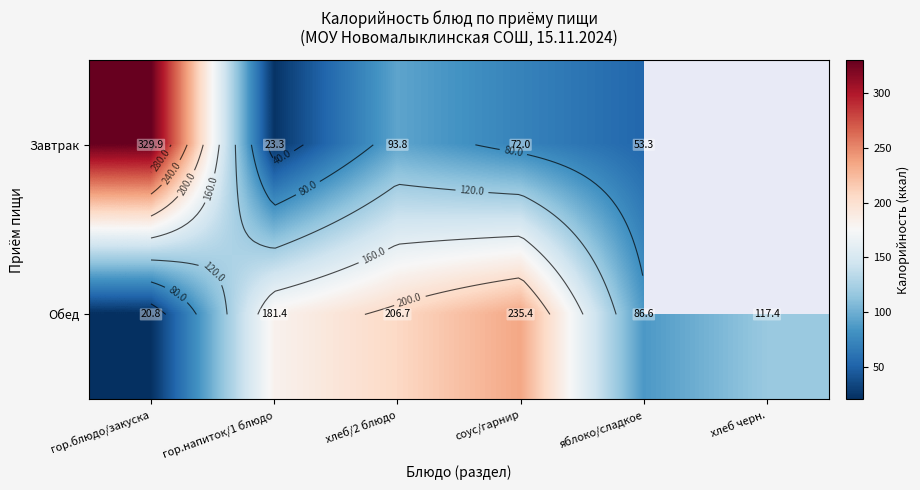

Which series has the largest total across all categories?

Обед